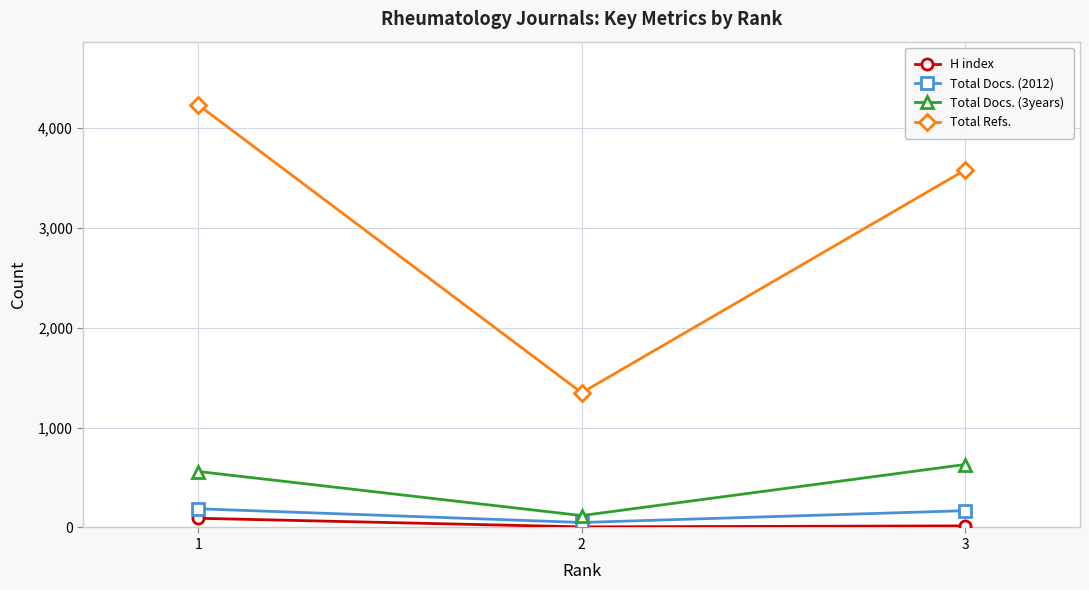

The Total Docs. (2012) series shows 187 at 1. True or false?

True